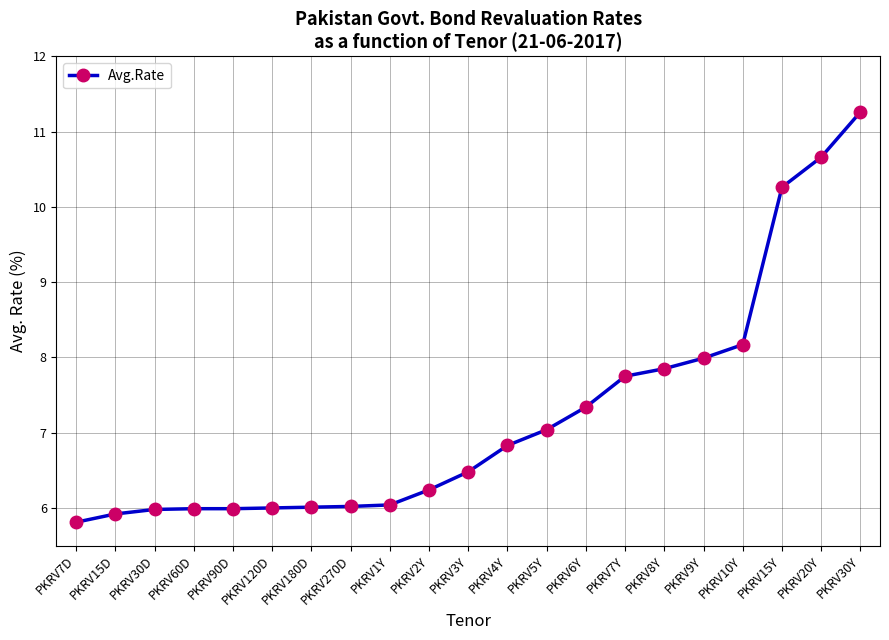

What is the smallest value displayed?

5.8